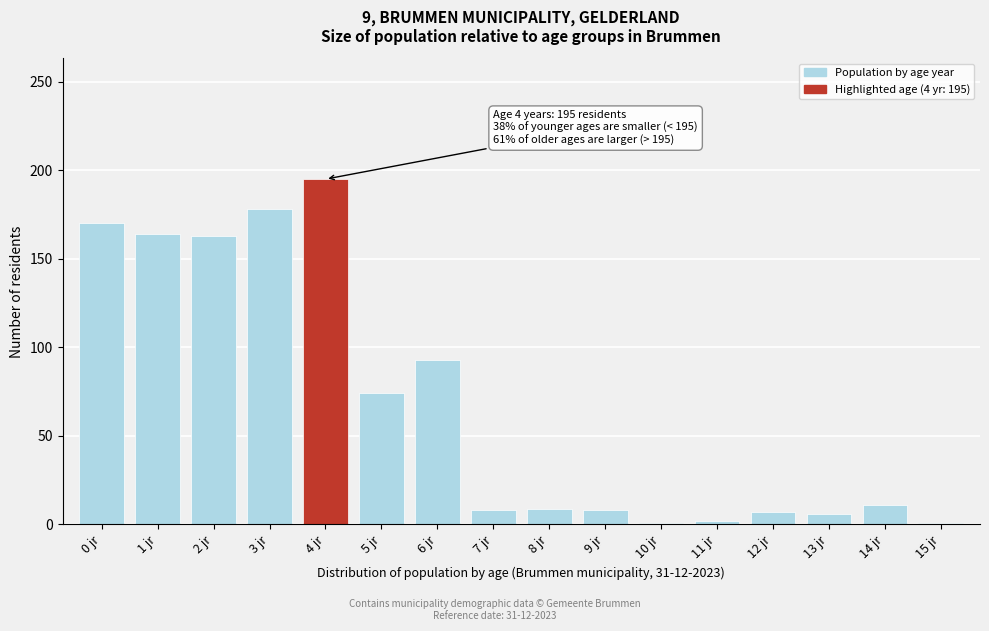

At which label is the value closest to 98?

6 jr